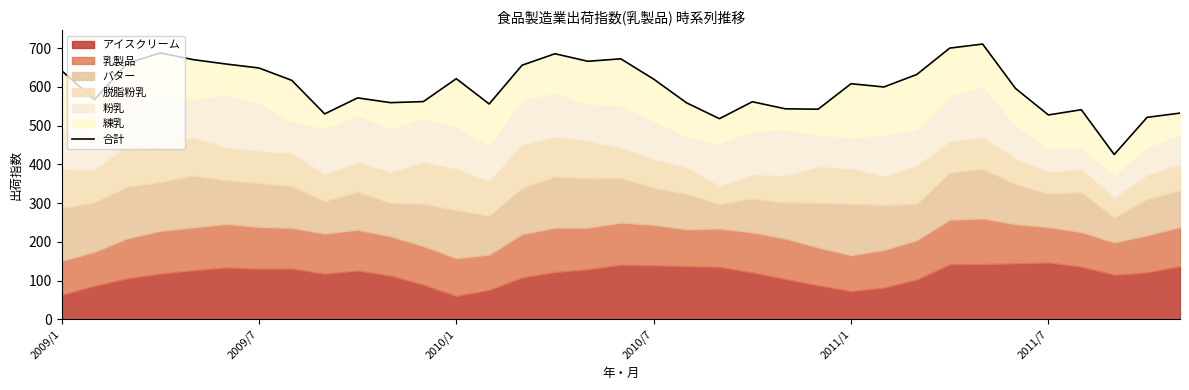

True or false: the data shows 915.9 at 25.

False